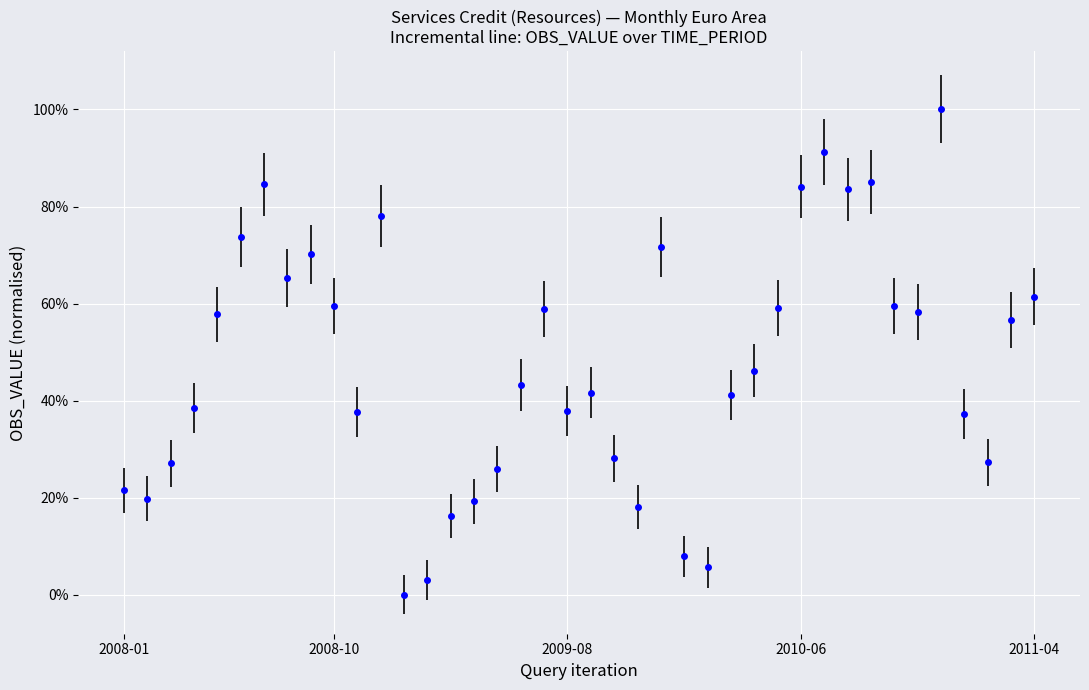

Is this an area chart (filled region under the line)?

No